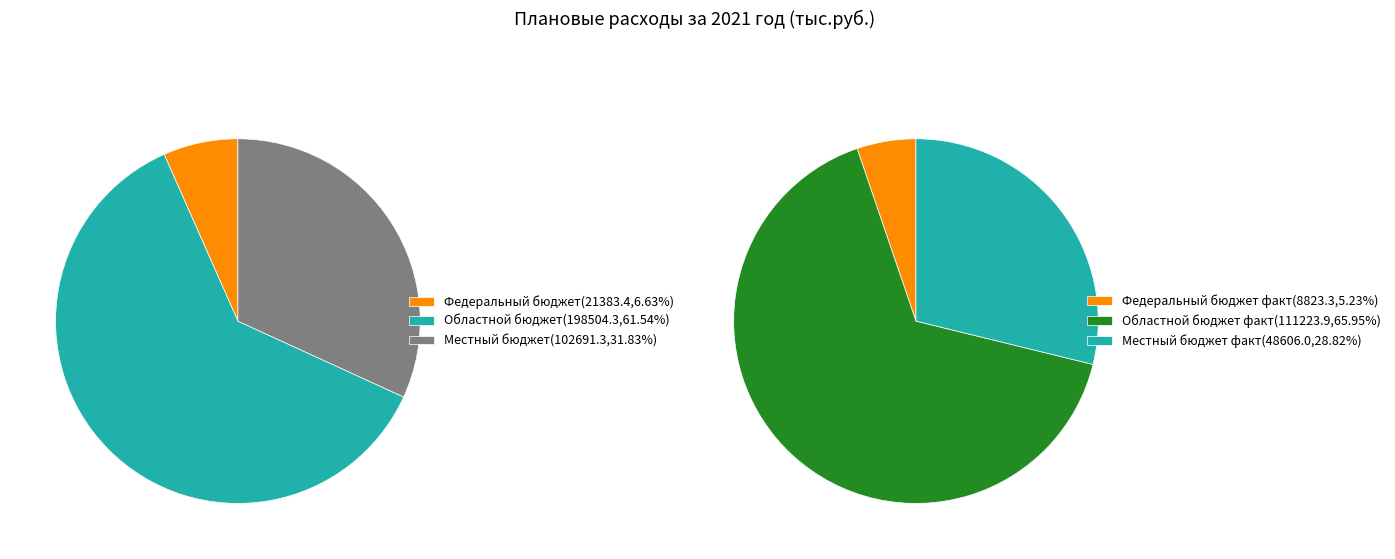

To the nearest percent, what is the combined percentage of Федеральный бюджет and Областной бюджет?

68%